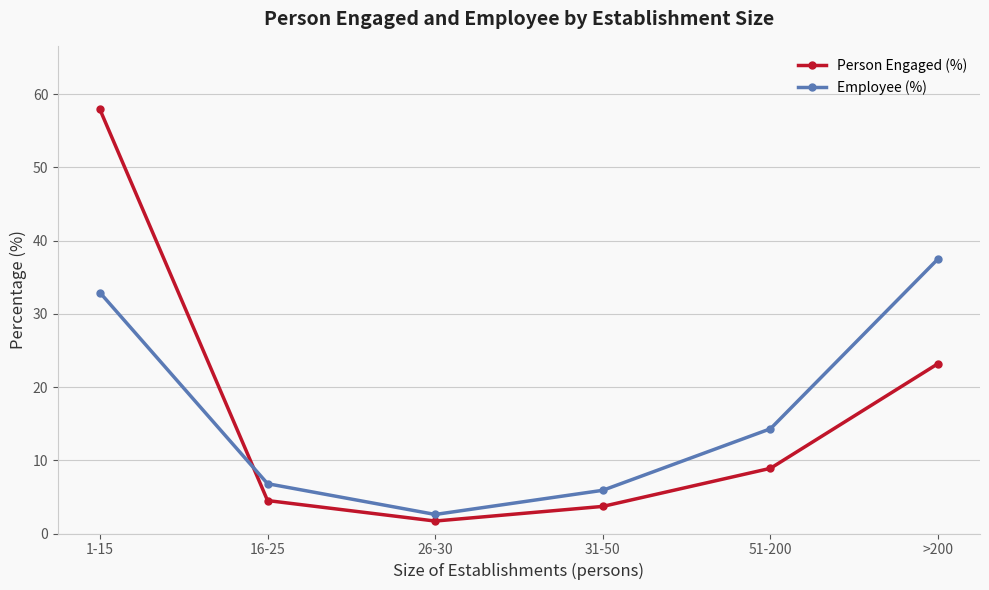

What is the label of the 3rd point from the right?

31-50